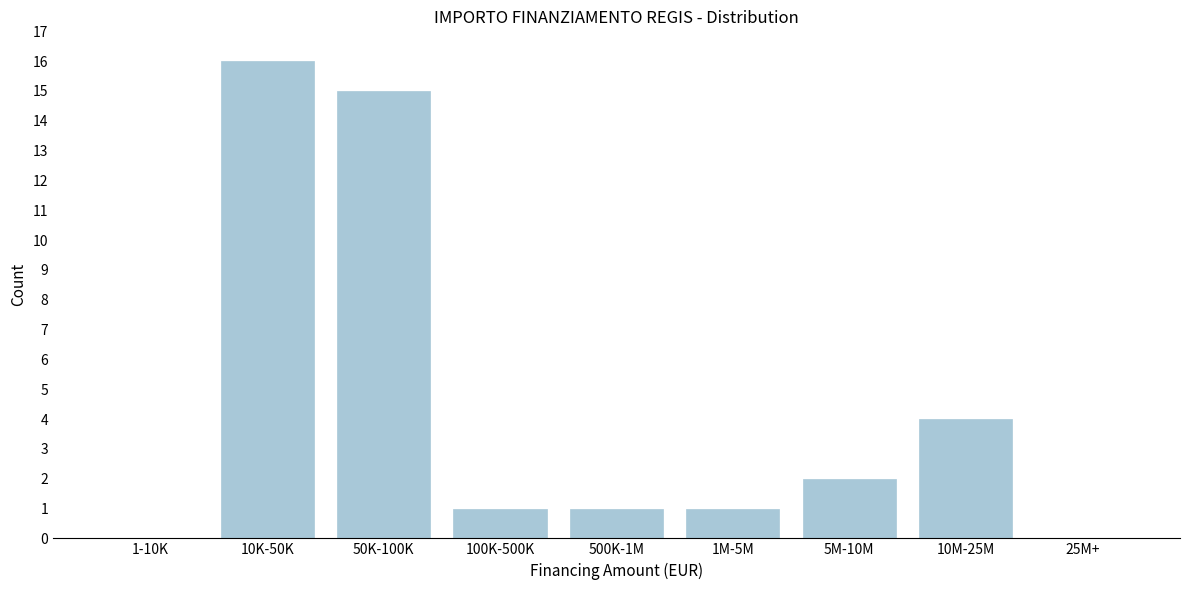

Reading right to left, transcribe all the data shown in this chart.

25M+=0	10M-25M=4	5M-10M=2	1M-5M=1	500K-1M=1	100K-500K=1	50K-100K=15	10K-50K=16	1-10K=0